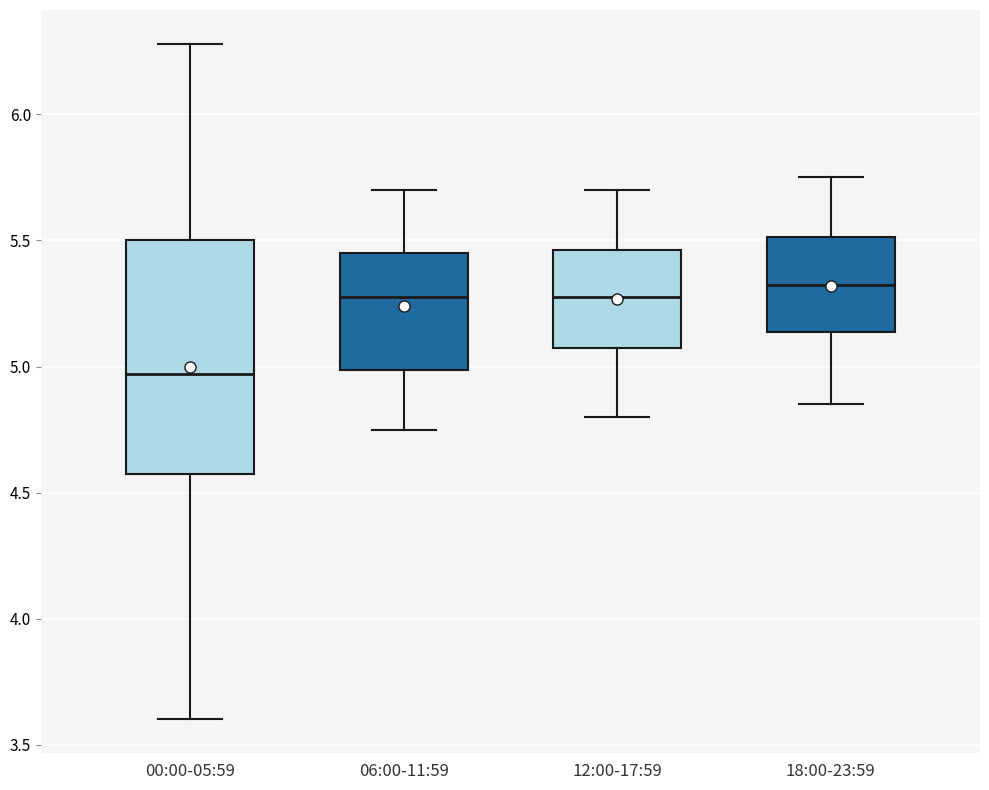

Reading left to right, transcribe this box plot: for each box, give where its median line is, the range the box spans, and where its two whiskers end, as read against the y-axis. The values are not printed on the chart, so give them approximately, as read against the axis.

00:00-05:59: median 4.95, box 4.60 to 5.50, whiskers 3.60 to 6.30
06:00-11:59: median 5.30, box 5.00 to 5.45, whiskers 4.75 to 5.70
12:00-17:59: median 5.30, box 5.10 to 5.45, whiskers 4.80 to 5.70
18:00-23:59: median 5.35, box 5.15 to 5.50, whiskers 4.85 to 5.75